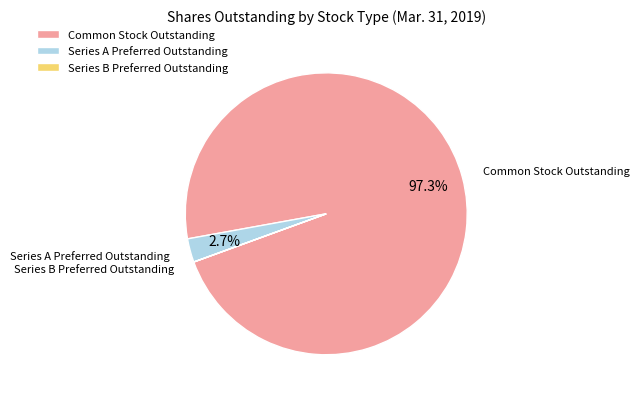

To the nearest percent, what is the average slice percentage?

33%